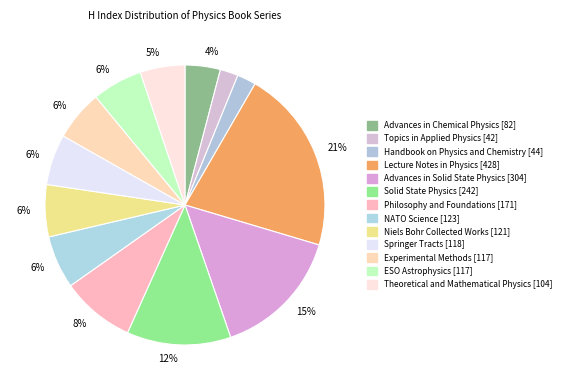

Which slice is the largest?

Lecture Notes in Physics [428]